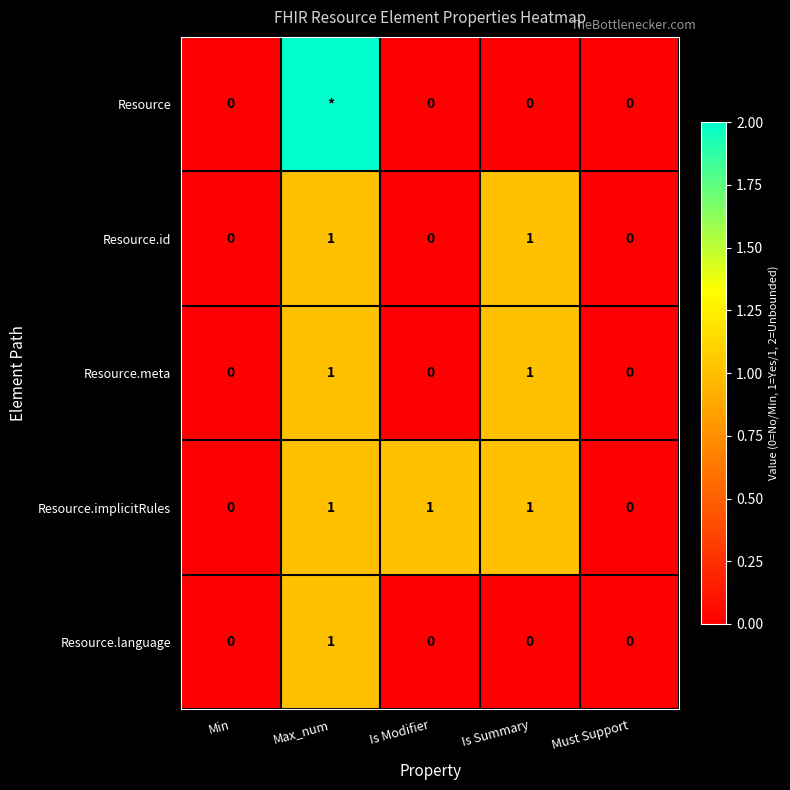

Which has a higher value, Is Summary or Min?

Is Summary